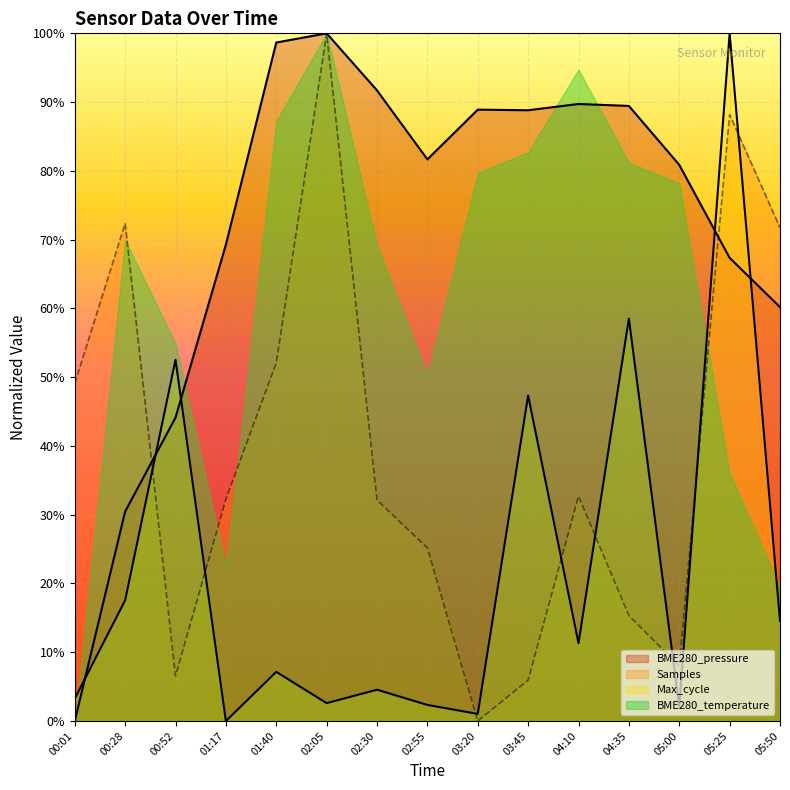

What is the spread (max minus min) of values at 00:52?

0.5